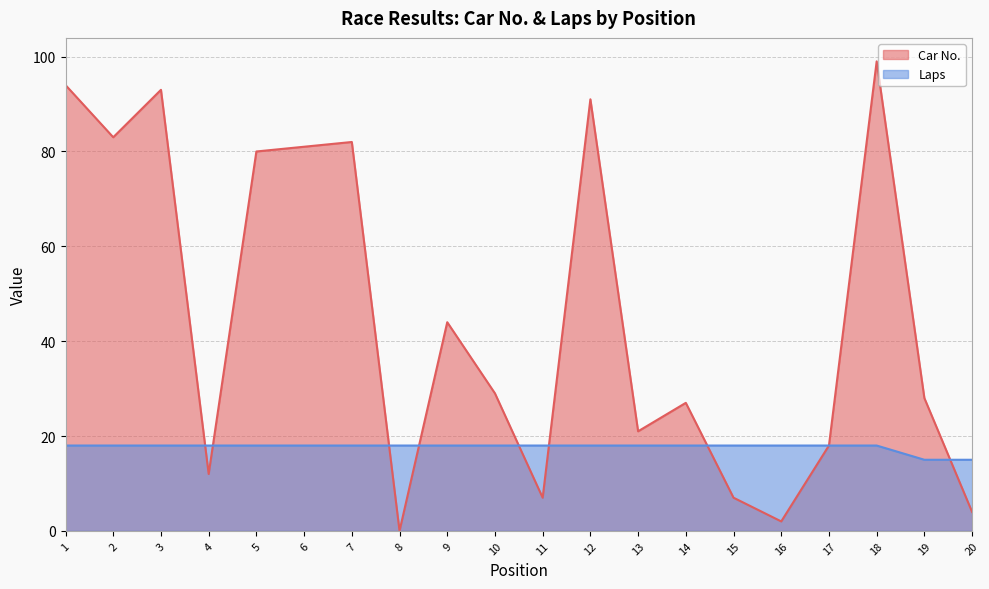

Where do Laps and Car No. first cross each other?

3 and 4